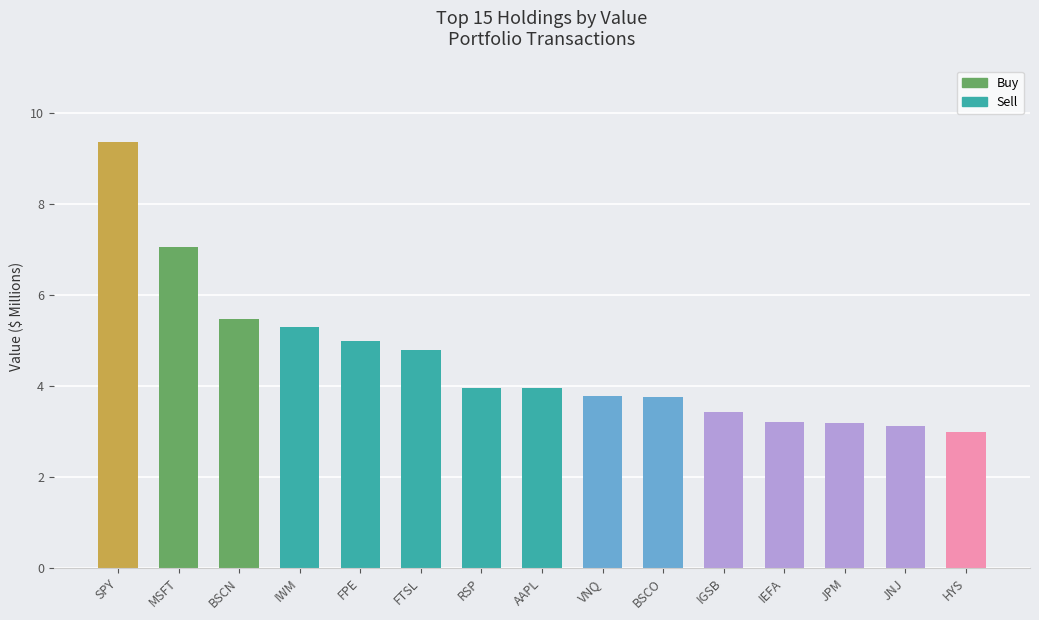

What is the label of the 11th bar from the left?

IGSB